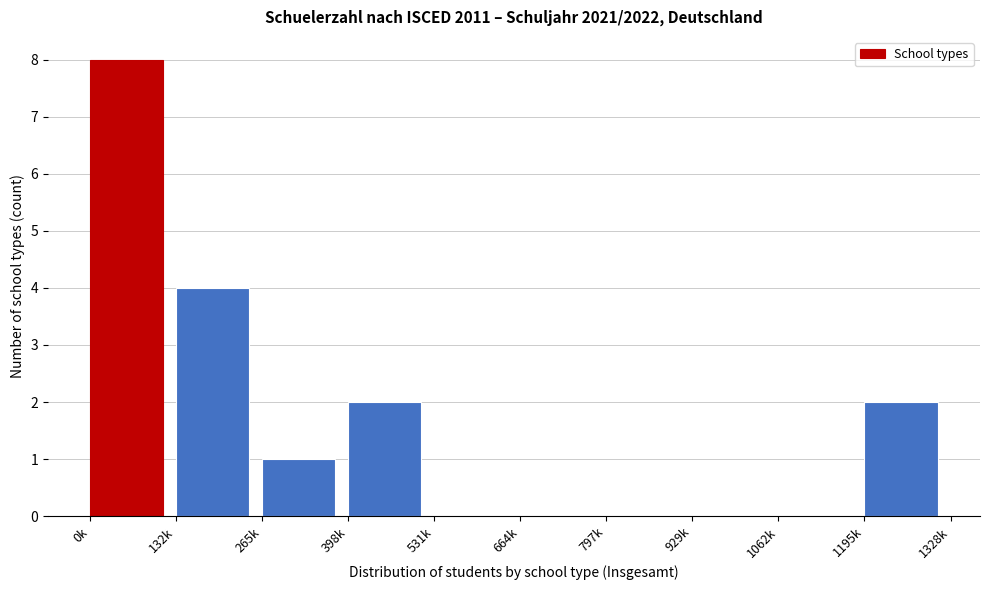

Reading left to right, list all the values displayed in this chart.

0k=8	132k=4	265k=1	398k=2	531k=0	664k=0	797k=0	929k=0	1062k=0	1195k=2